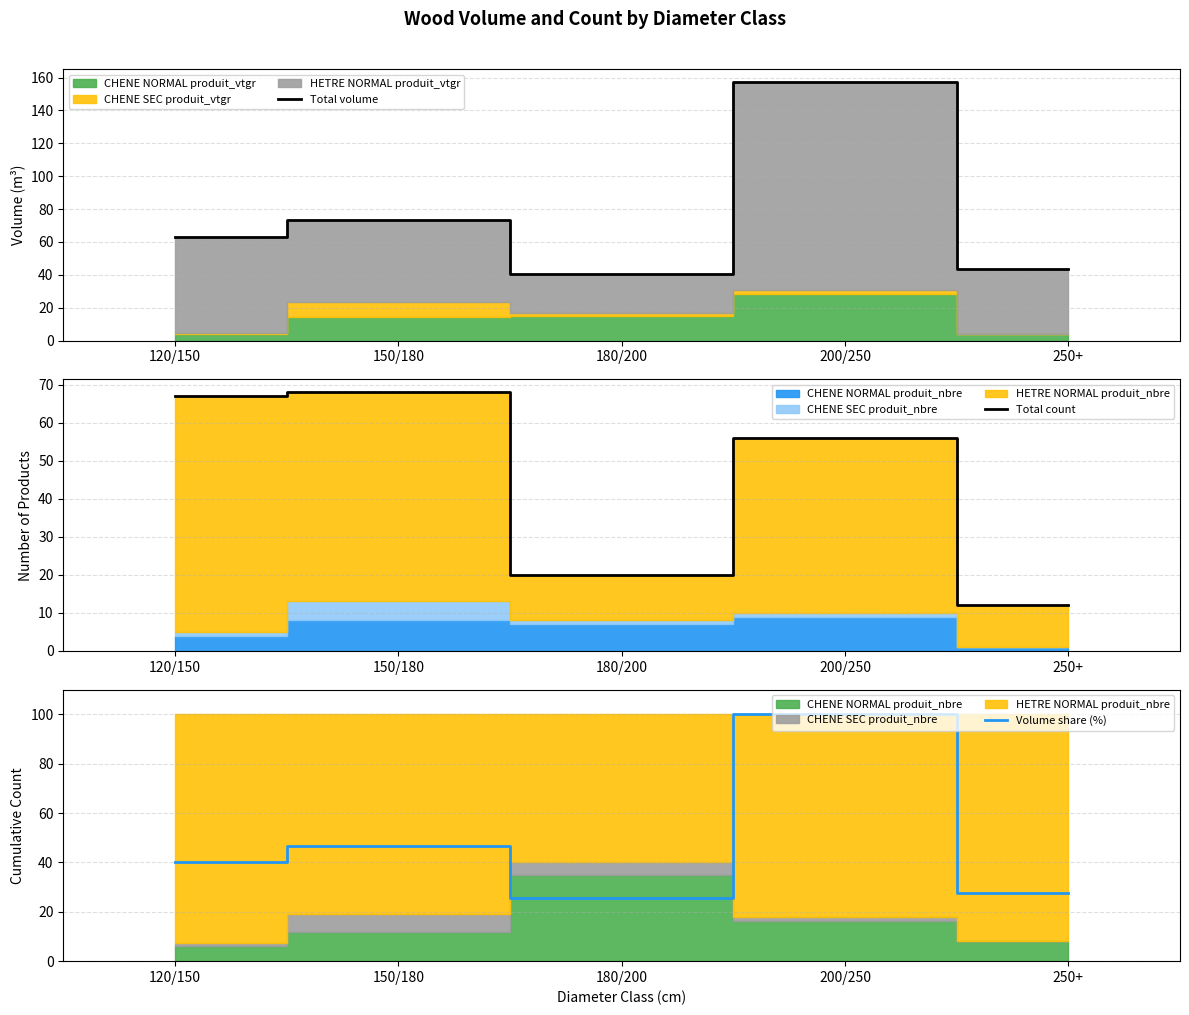

Which series changed the most between 180/200 and 250+?

Total count